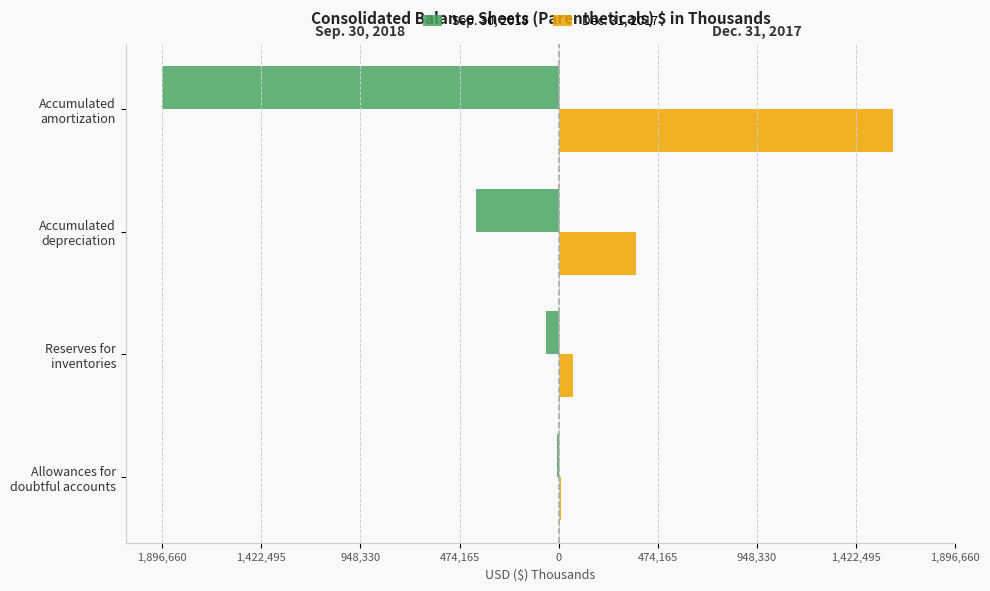

What are all the series names shown in the legend?

Sep. 30, 2018, Dec. 31, 2017